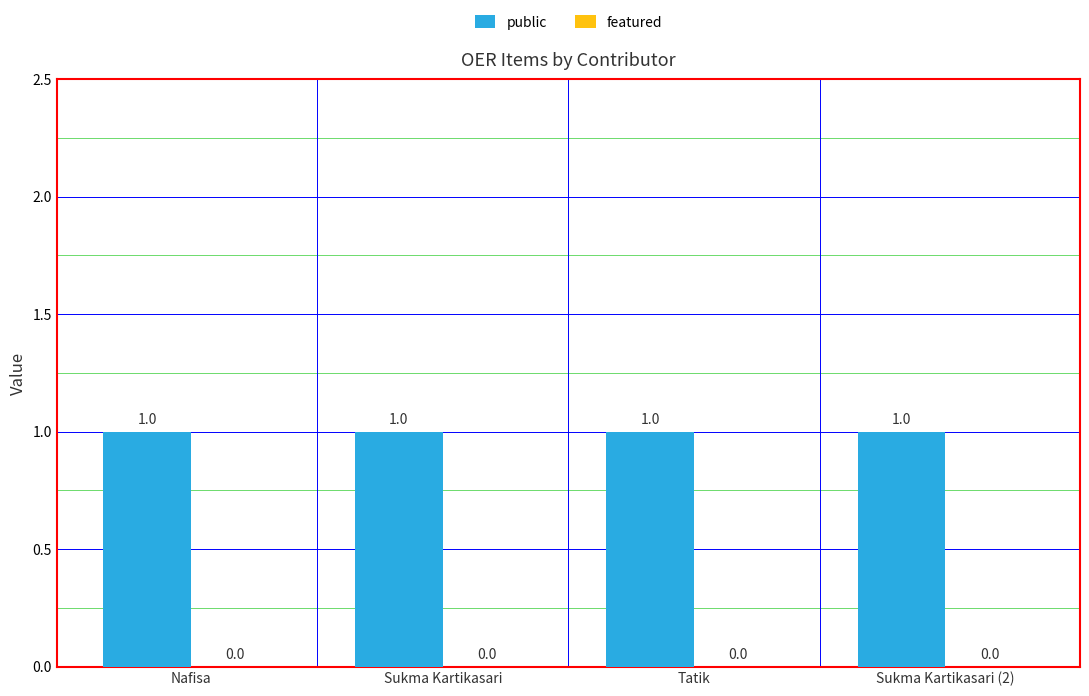

What is the maximum value shown in the chart?

1